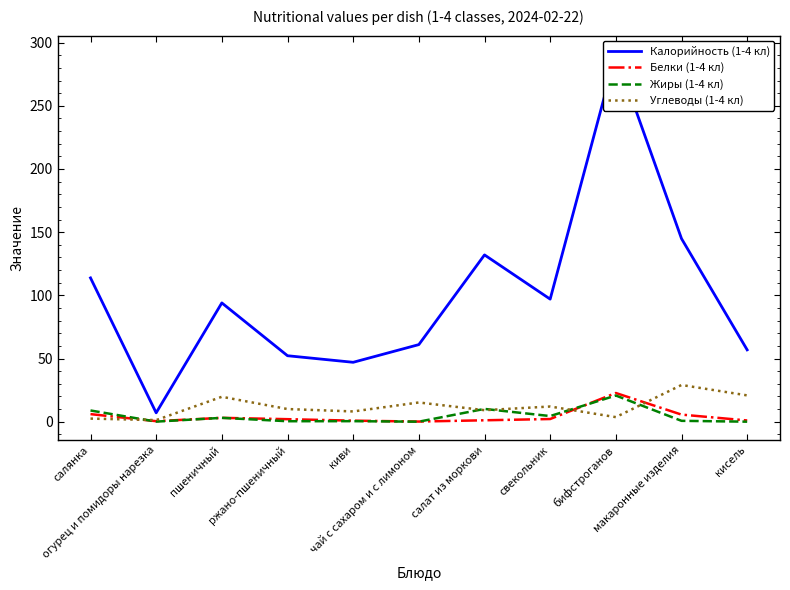

What is the maximum value for Углеводы (1-4 кл)?

29.0